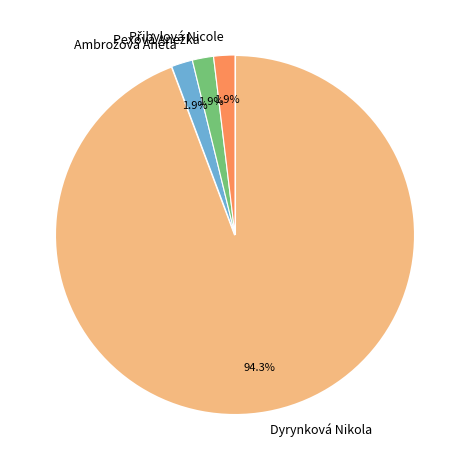

Count the number of slices in the pie.

4